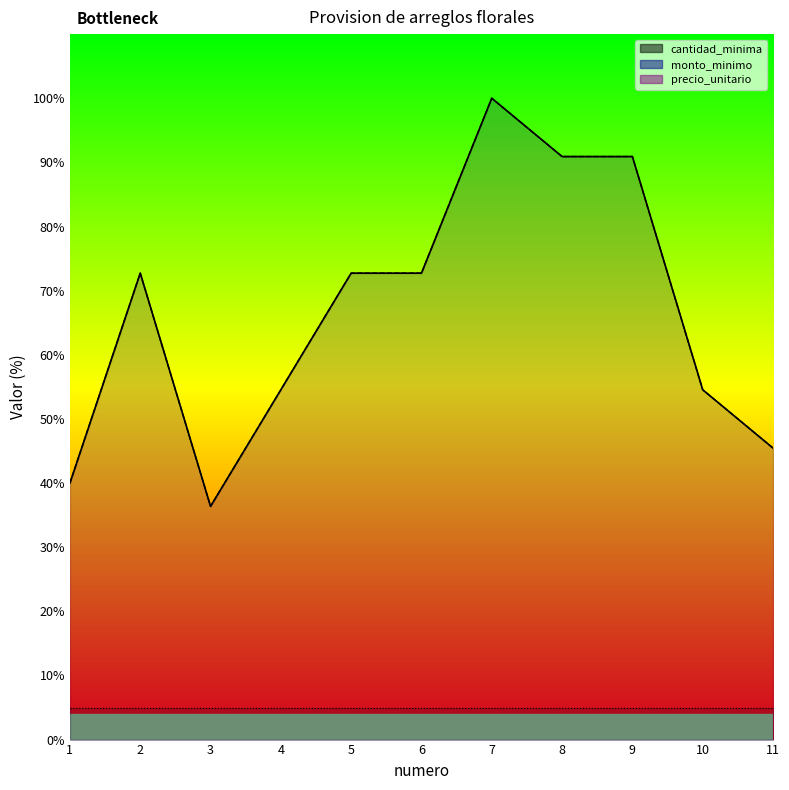

How many interior local valleys does the monto_minimo series have?

1